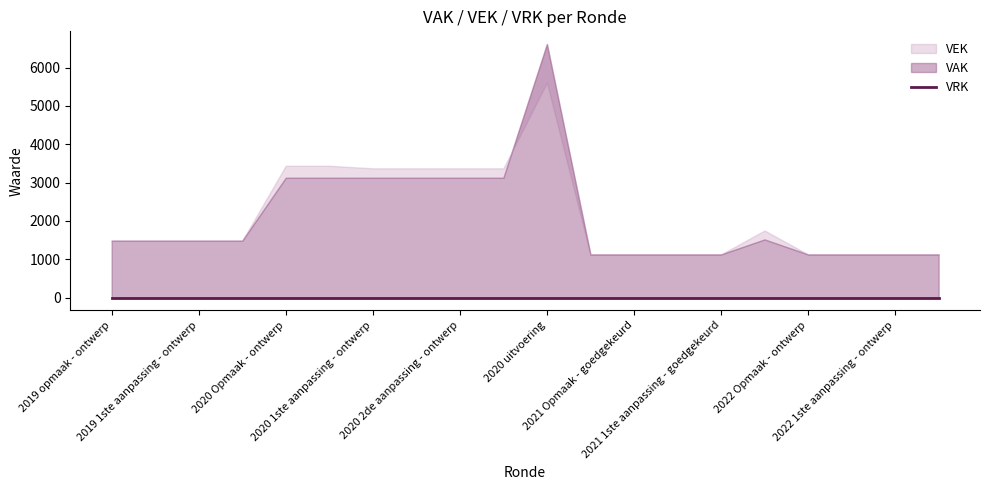

Which label corresponds to the smallest value in the chart?

2019 opmaak - ontwerp